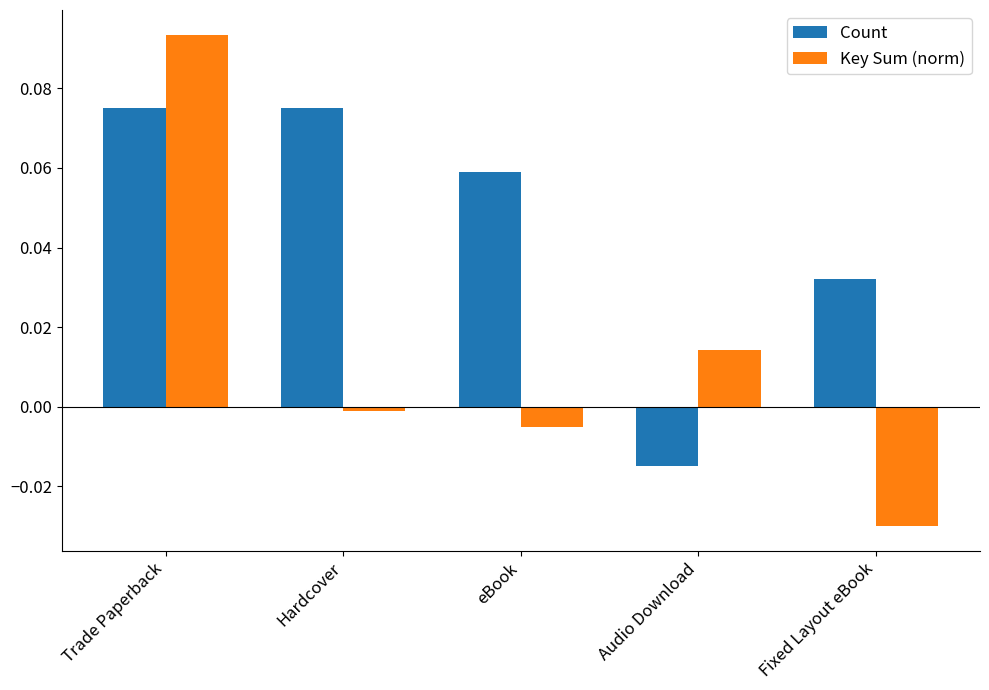

Which series has the widest spread of values?

Key Sum (norm)